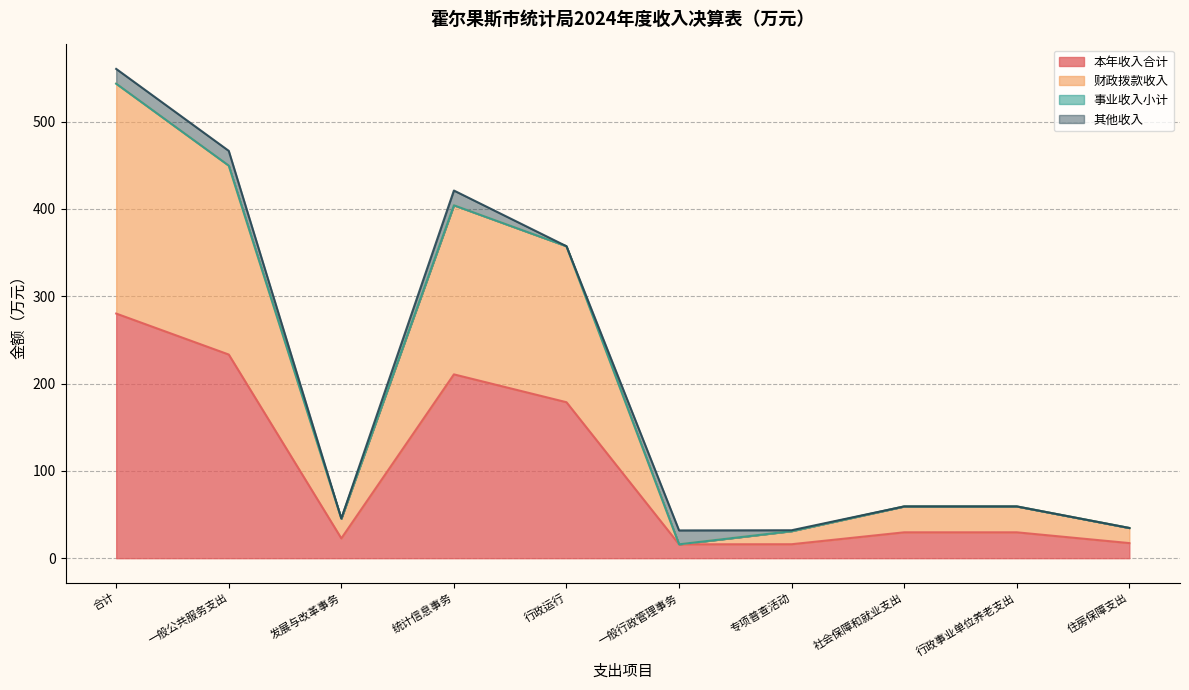

At which category is the sum across all series the highest?

合计